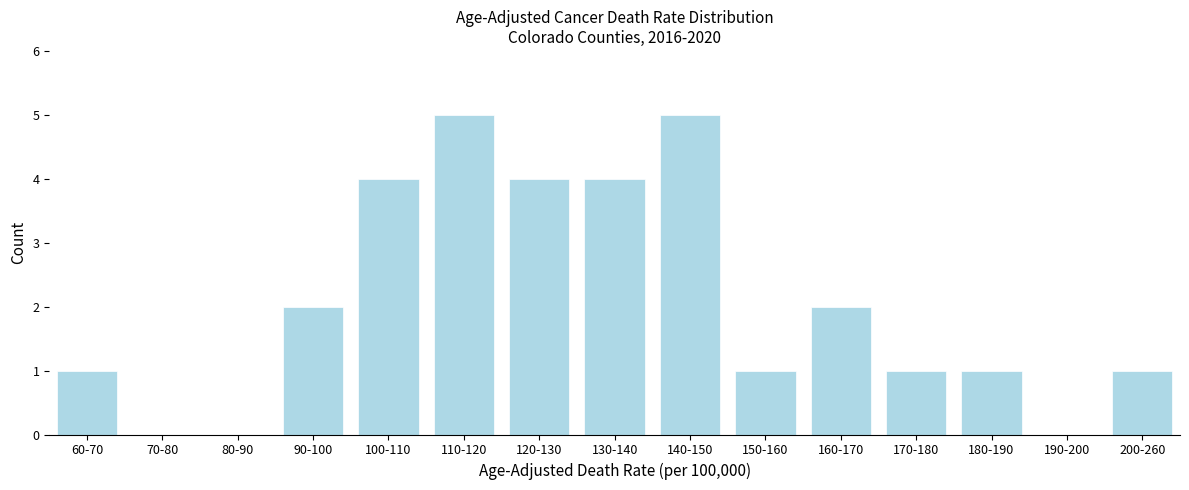

Reading left to right, transcribe all the data shown in this chart.

60-70=1	70-80=0	80-90=0	90-100=2	100-110=4	110-120=5	120-130=4	130-140=4	140-150=5	150-160=1	160-170=2	170-180=1	180-190=1	190-200=0	200-260=1